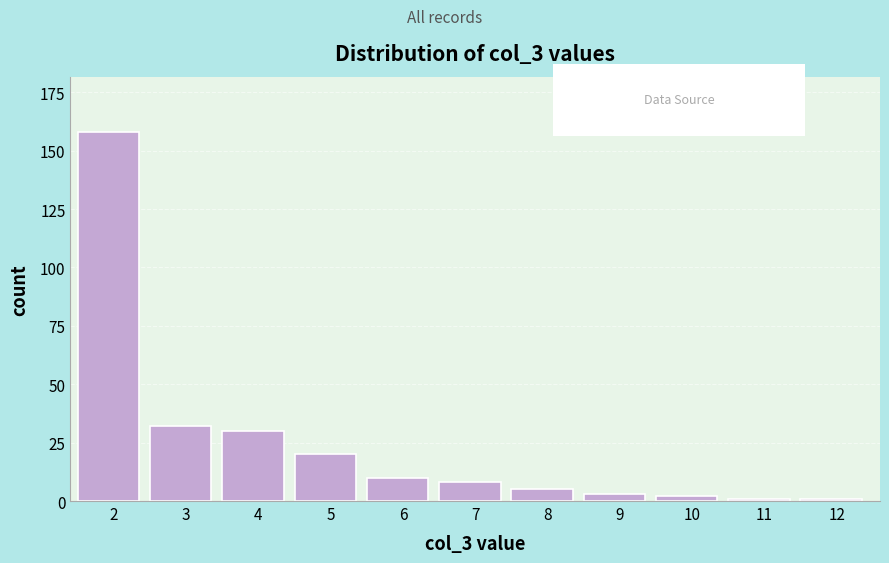

Reading left to right, transcribe all the data shown in this chart.

158	32	30	20	10	8	5	3	2	1	1